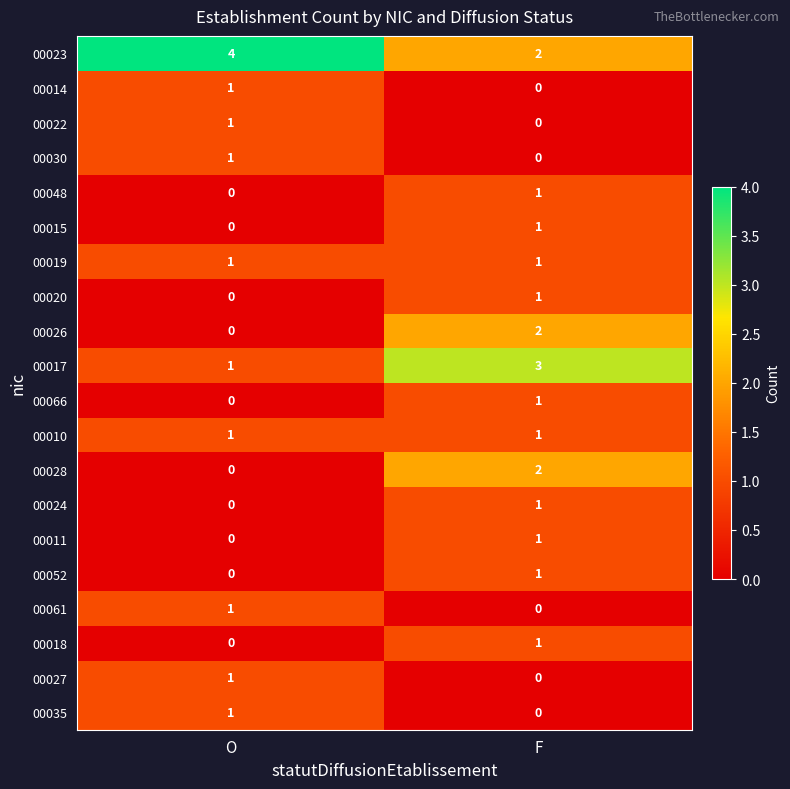

Is it true that 00061 equals 0 at F?

True